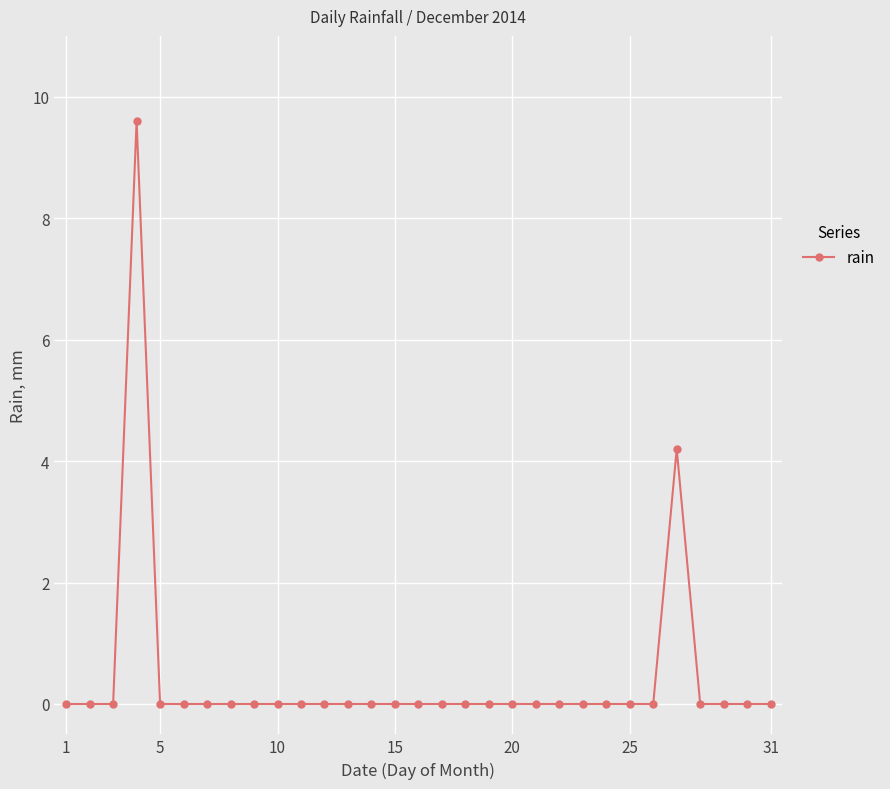

What is the maximum value shown in the chart?

9.6